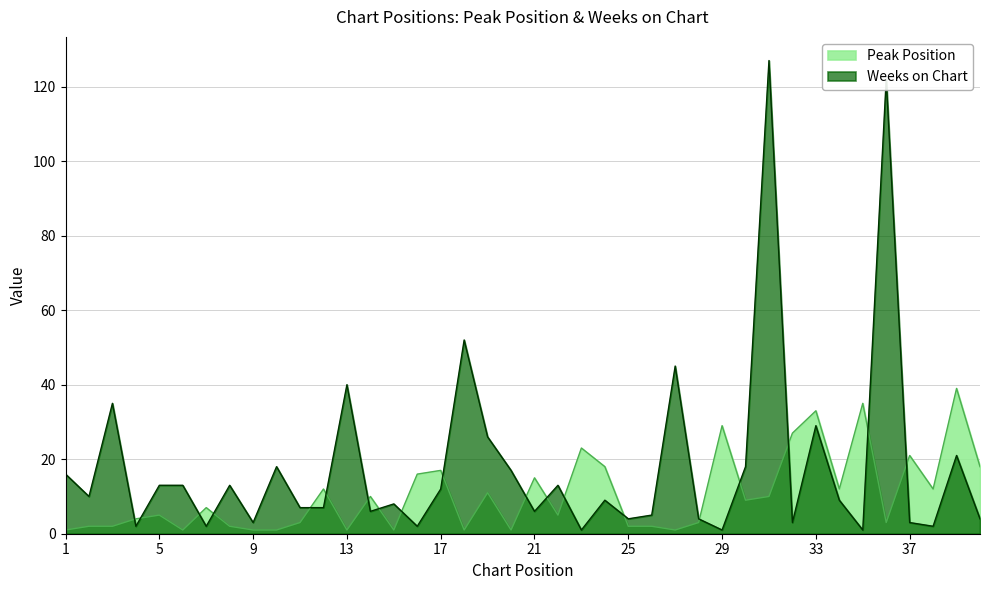

True or false: Weeks on Chart has a value of 13 at 8.

True